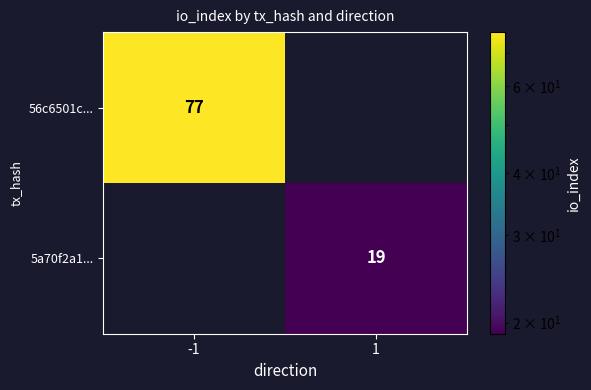

Is it true that 56c6501c... equals 41 at -1?

False